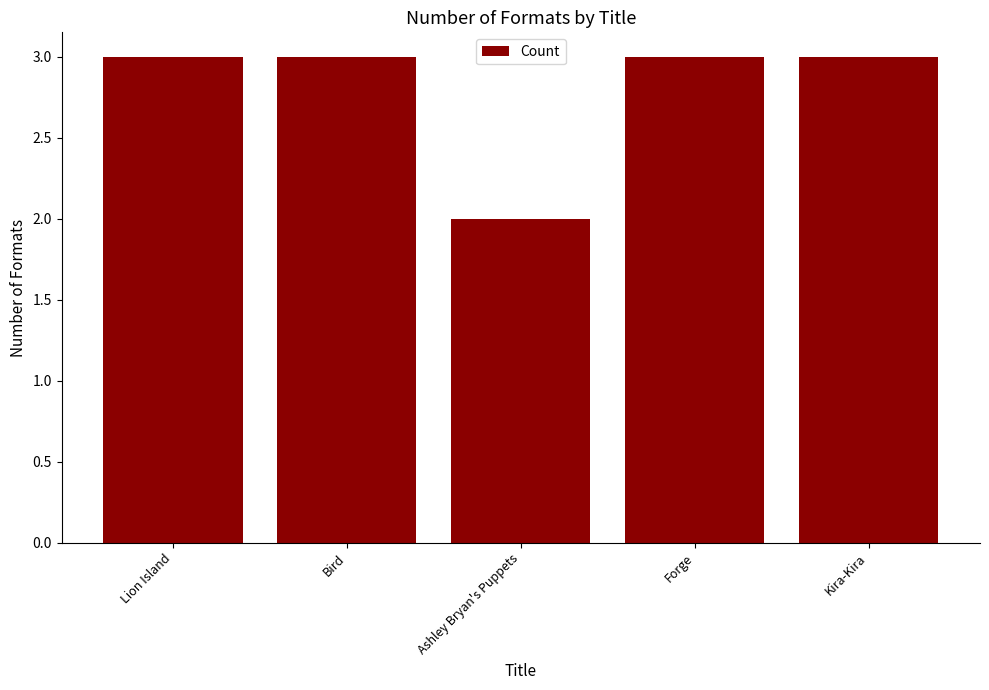

What position from the right is Bird?

4